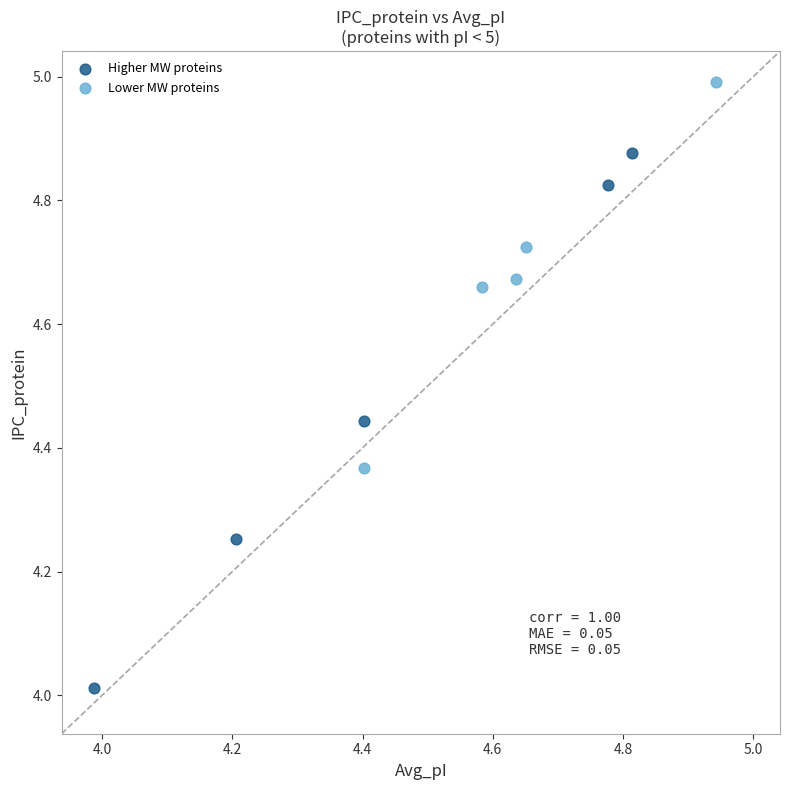

Which series reaches the minimum Y coordinate?

Higher MW proteins